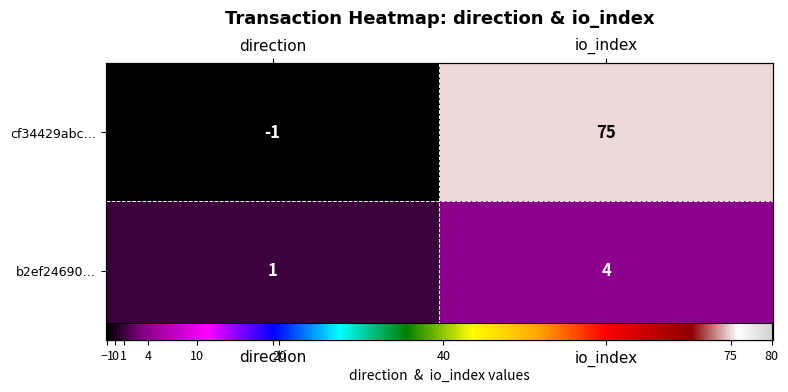

The value of cf34429abc… at direction is -1. True or false?

True